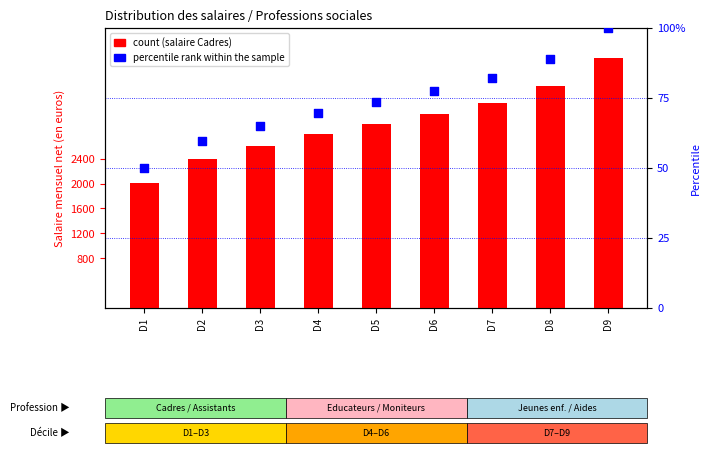

Which series has the largest total across all categories?

count